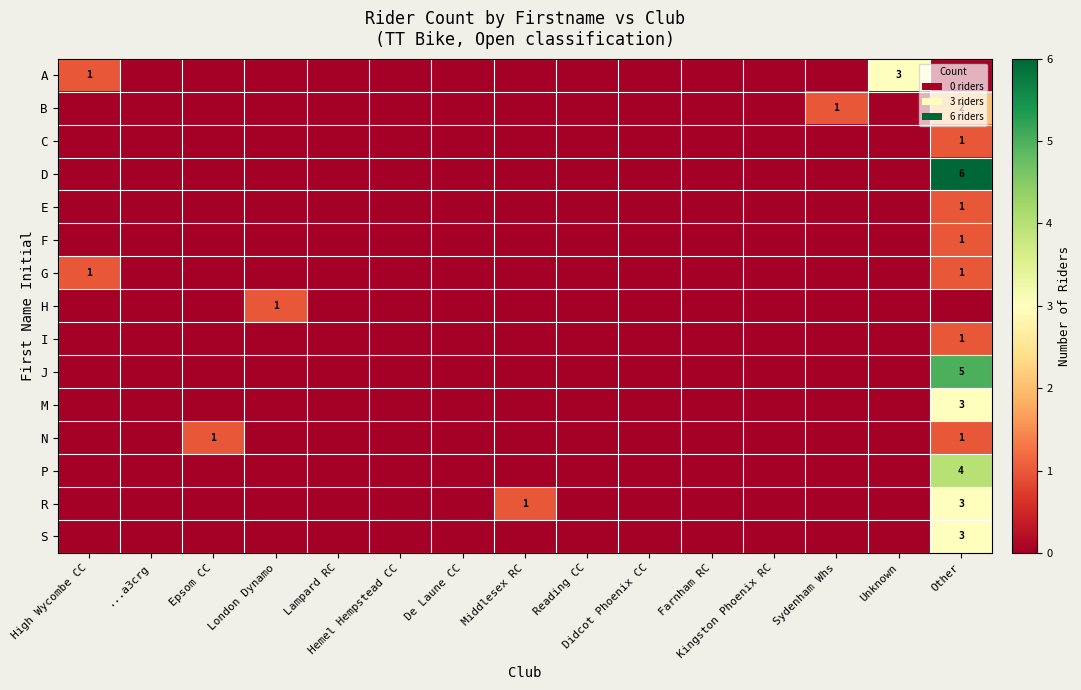

Which series changed the most between Lampard RC and Middlesex RC?

R